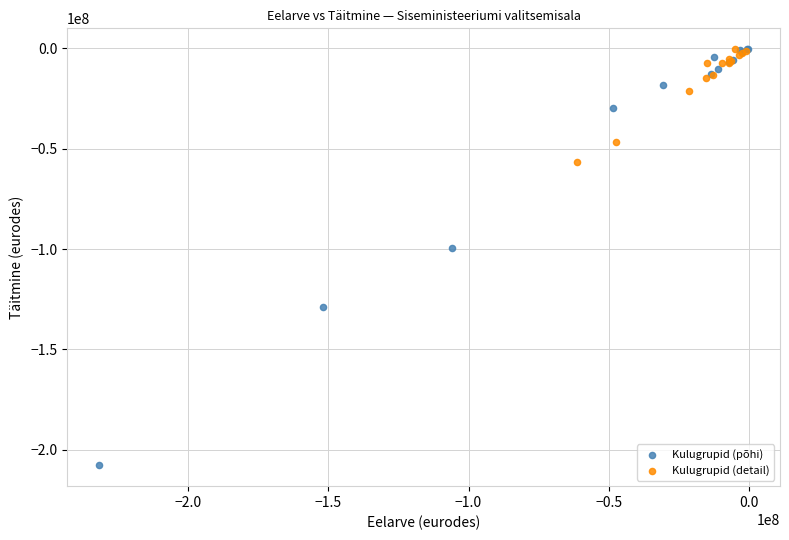

What are all the series names shown in the legend?

Kulugrupid (põhi), Kulugrupid (detail)